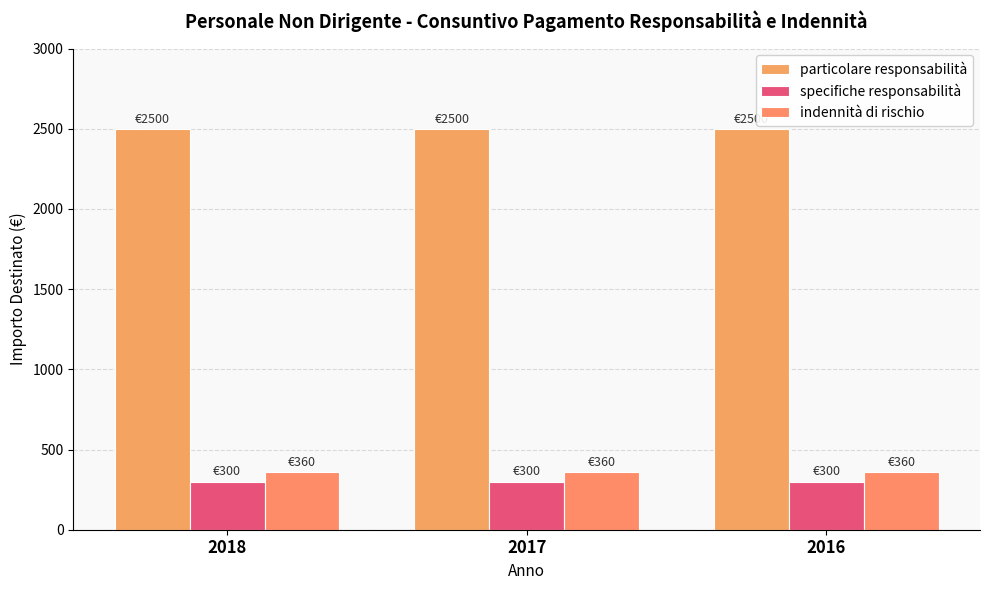

At how many categories does at least one series exceed 1515?

3